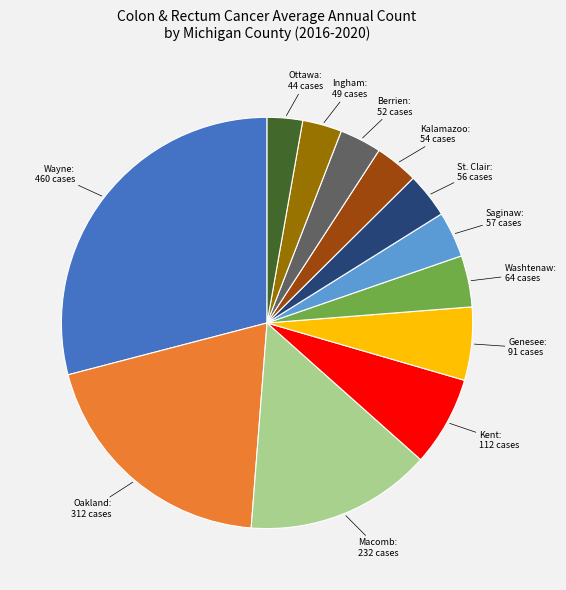

Does any single category account for the majority?

No